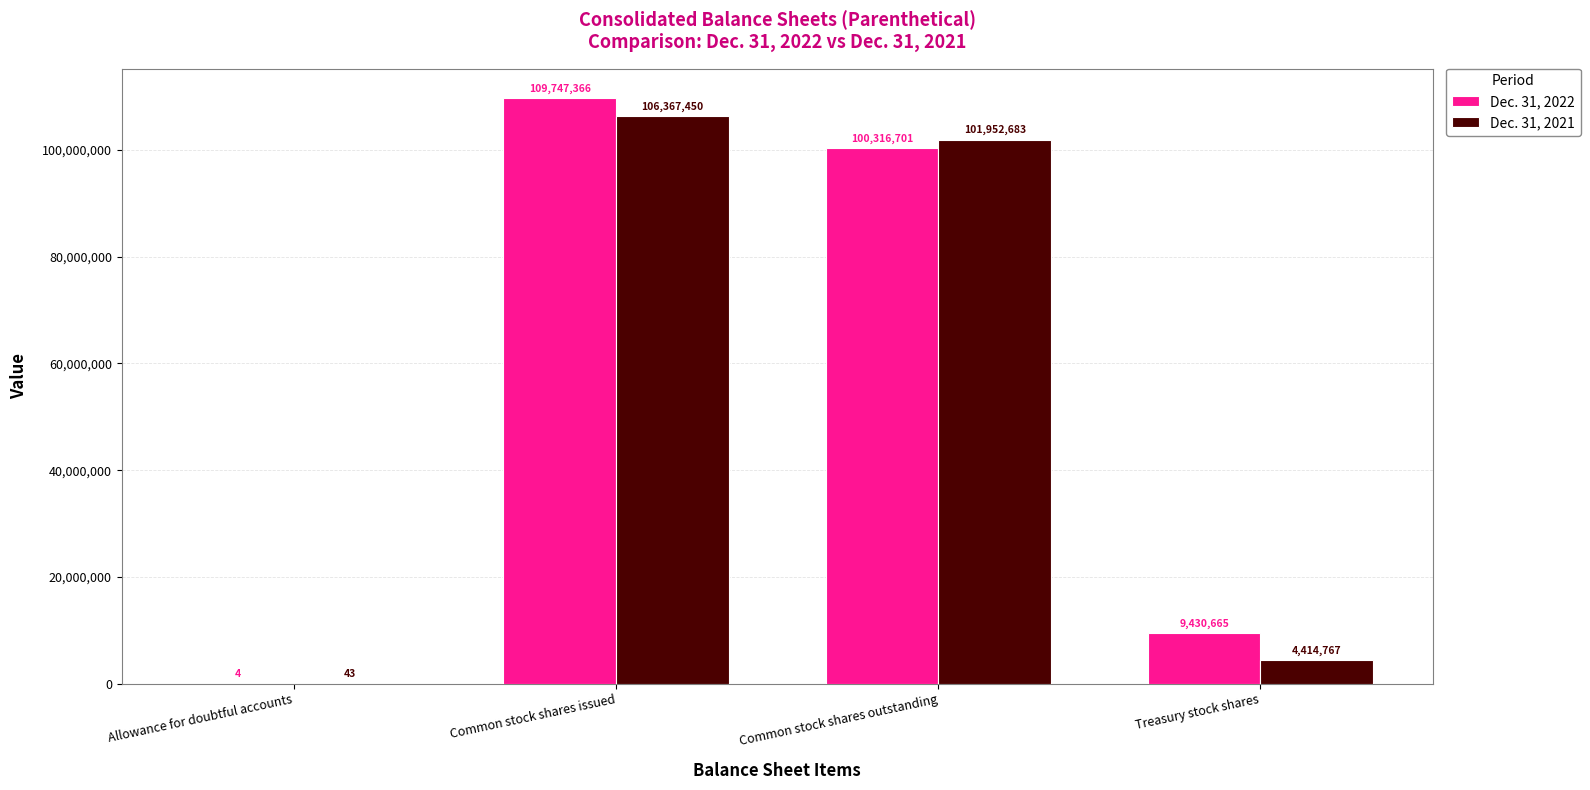

Count the number of data series in this chart.

2